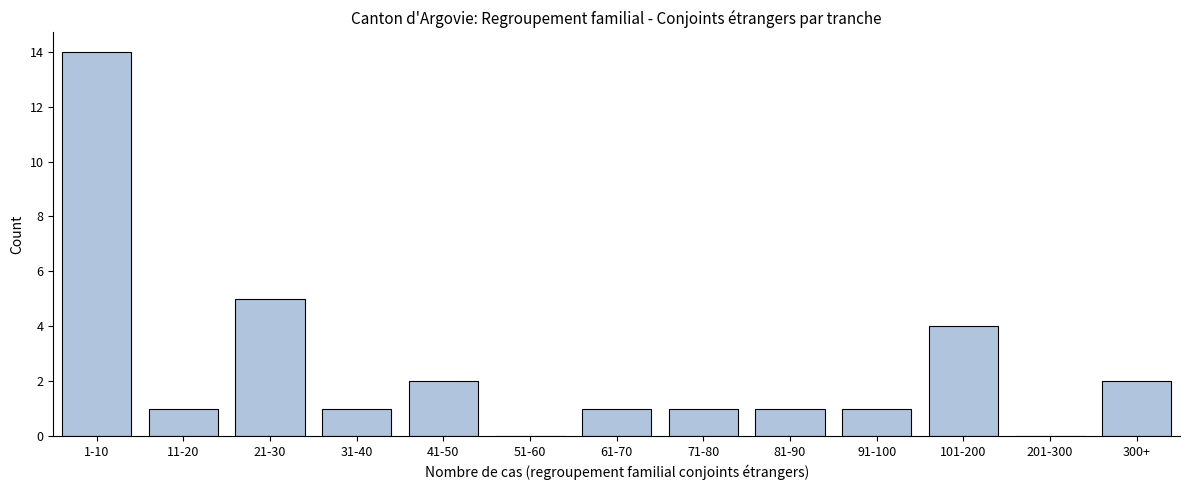

What is the ratio of the value at 300+ to the value at 71-80?

2.0